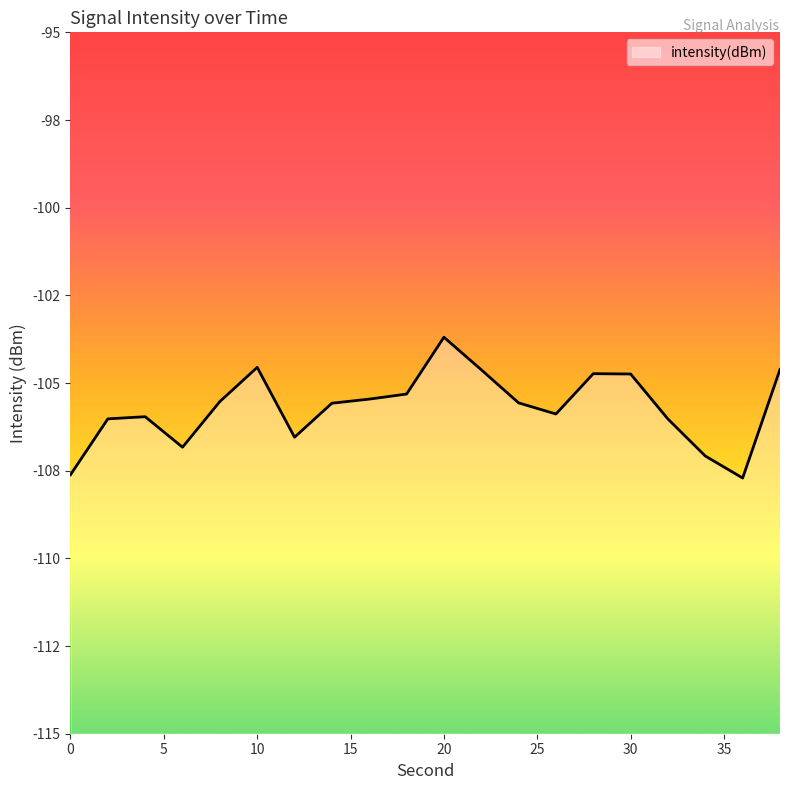

How many data points are less than -105?

14